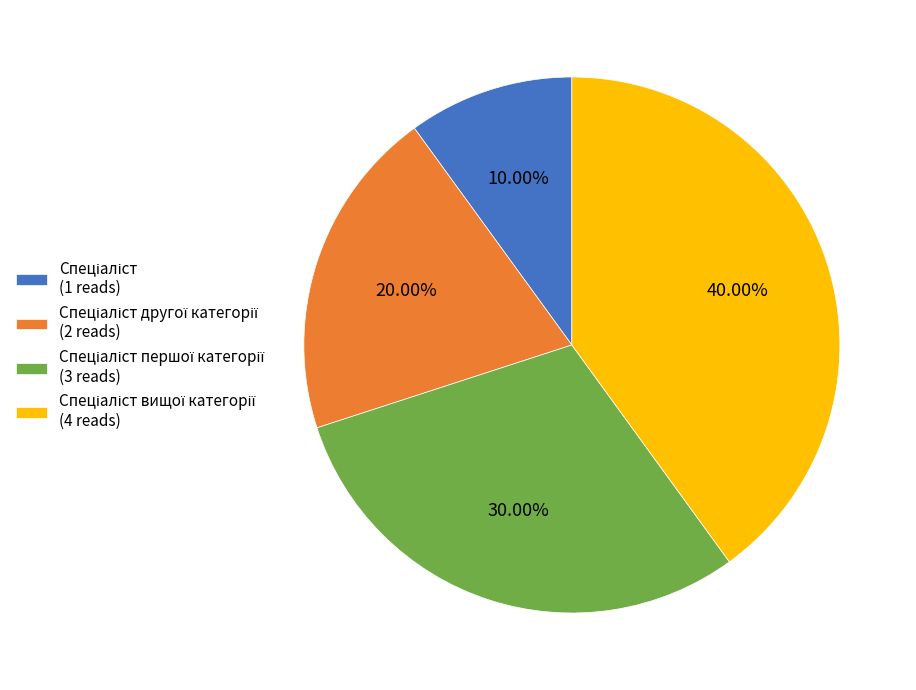

Does any single category account for the majority?

No